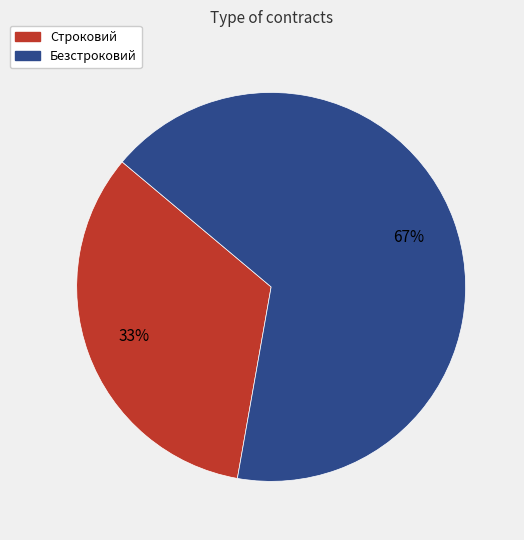

To the nearest percent, what is the combined percentage of Строковий and Безстроковий?

100%